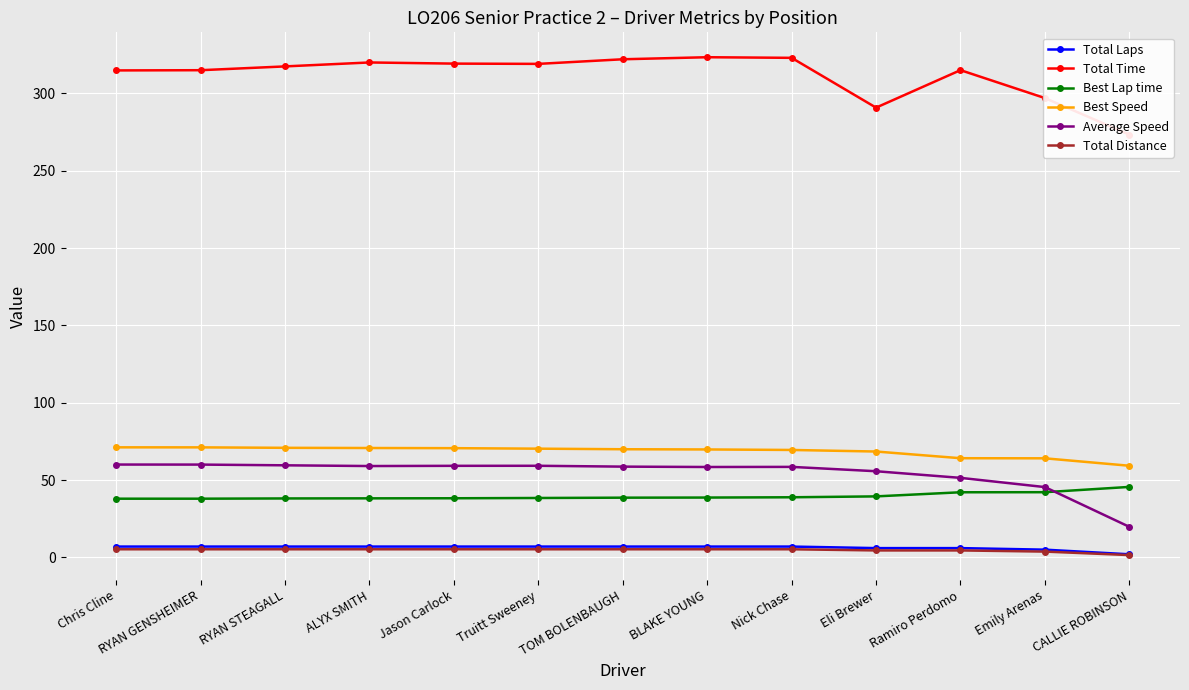

In Total Time, how many points are higher than both neighbors (excluding endpoints)?

3